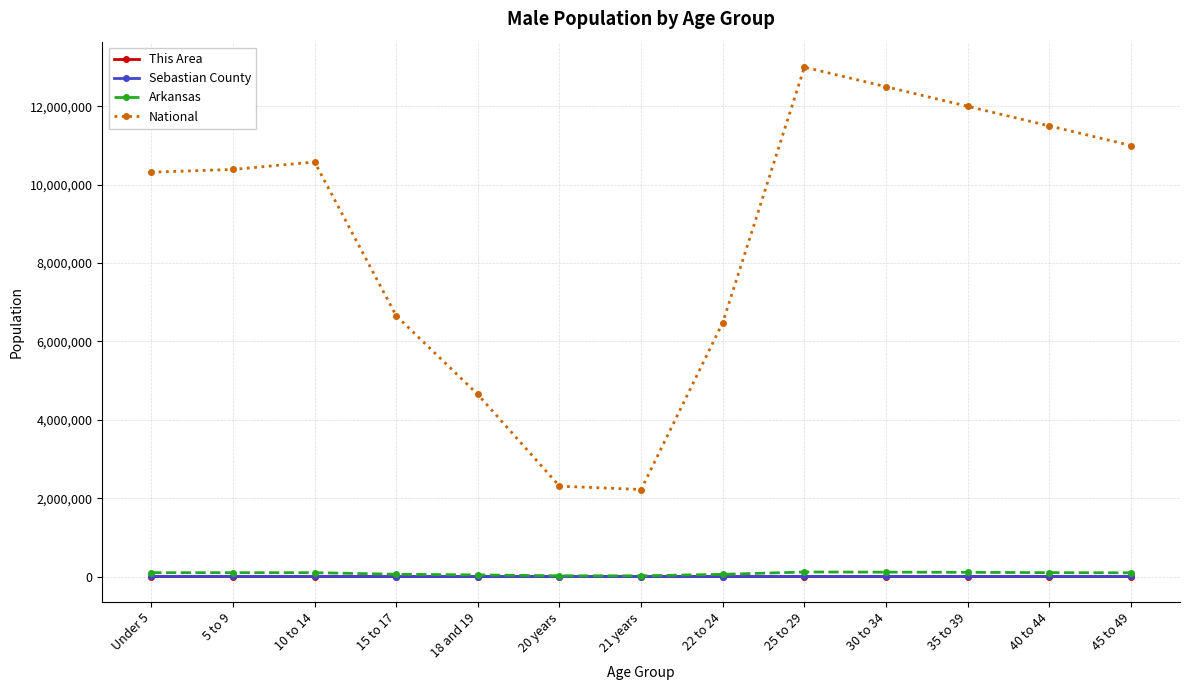

At which category does the chart reach its peak across all series?

25 to 29